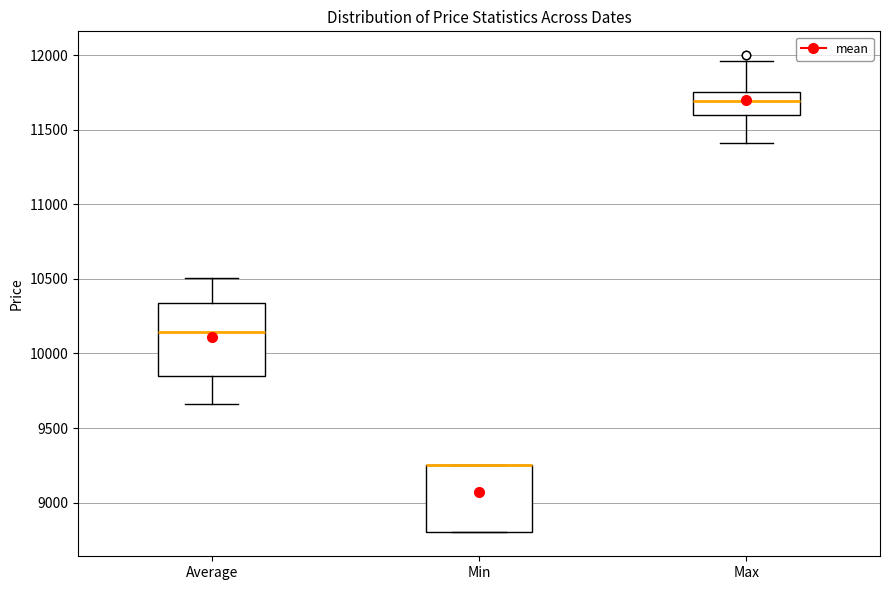

Reading left to right, transcribe this box plot: for each box, give where its median line is, the range the box spans, and where its two whiskers end, as read against the y-axis. The values are not printed on the chart, so give them approximately, as read against the axis.

Average: median 10150, box 9850 to 10350, whiskers 9650 to 10500
Min: median 9250 (drawn on the box's upper edge), box 8800 to 9250, whiskers 8800 to 9250
Max: median 11700, box 11600 to 11750, whiskers 11400 to 11950